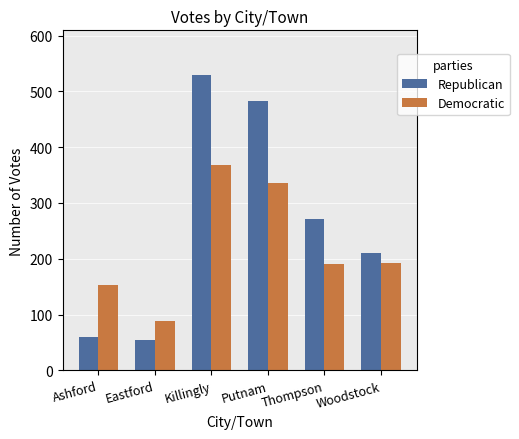

What is the average value of the Republican series?

268